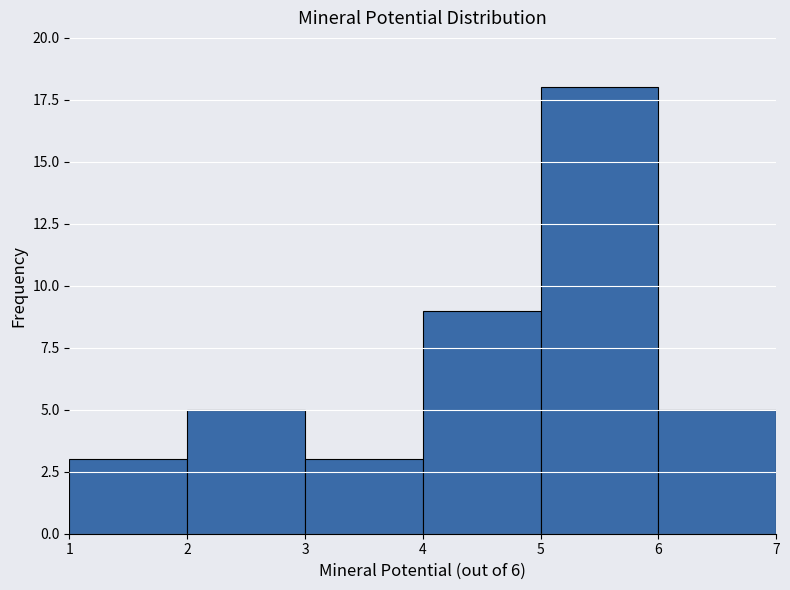

What is the height of the bar covering 2 to 3 on the x-axis? The values are not printed on the chart, so give them approximately, as read against the axis.

5